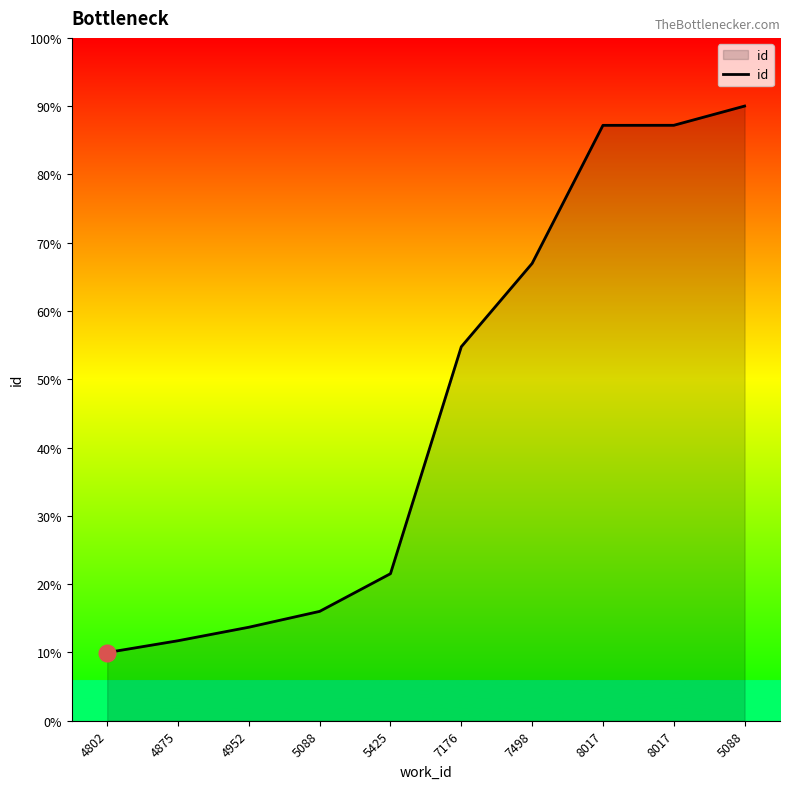

Does the chart have visible grid lines?

No